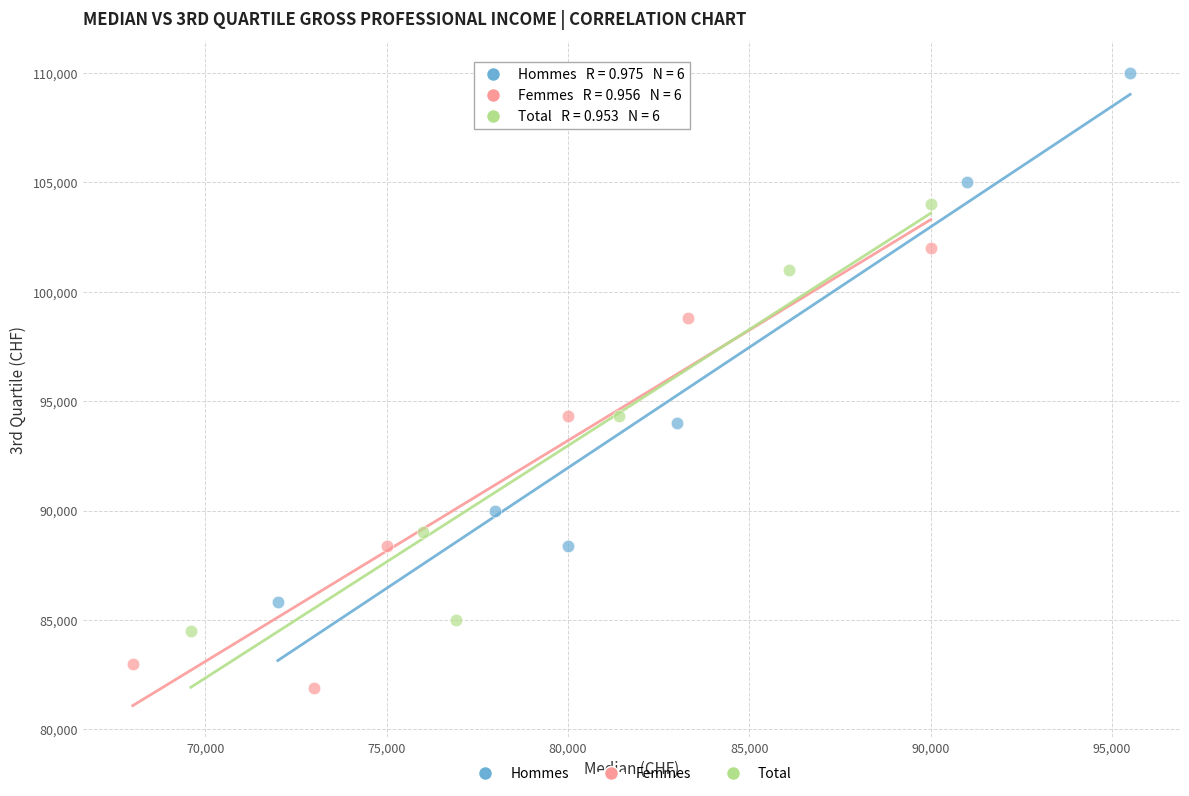

What are all the series names shown in the legend?

Hommes, Femmes, Total